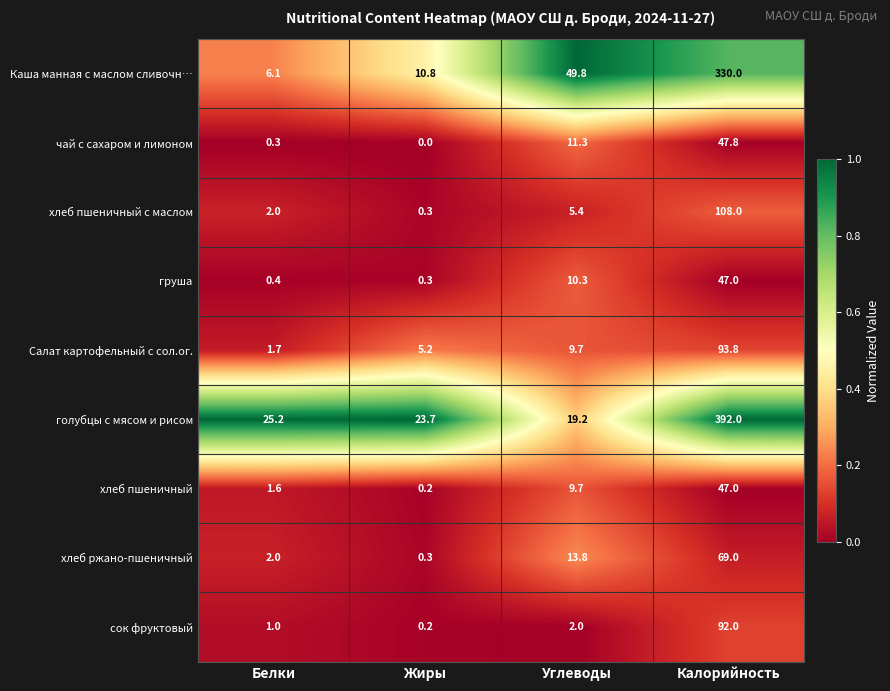

What is the difference between the highest and lowest values at Жиры?

23.7